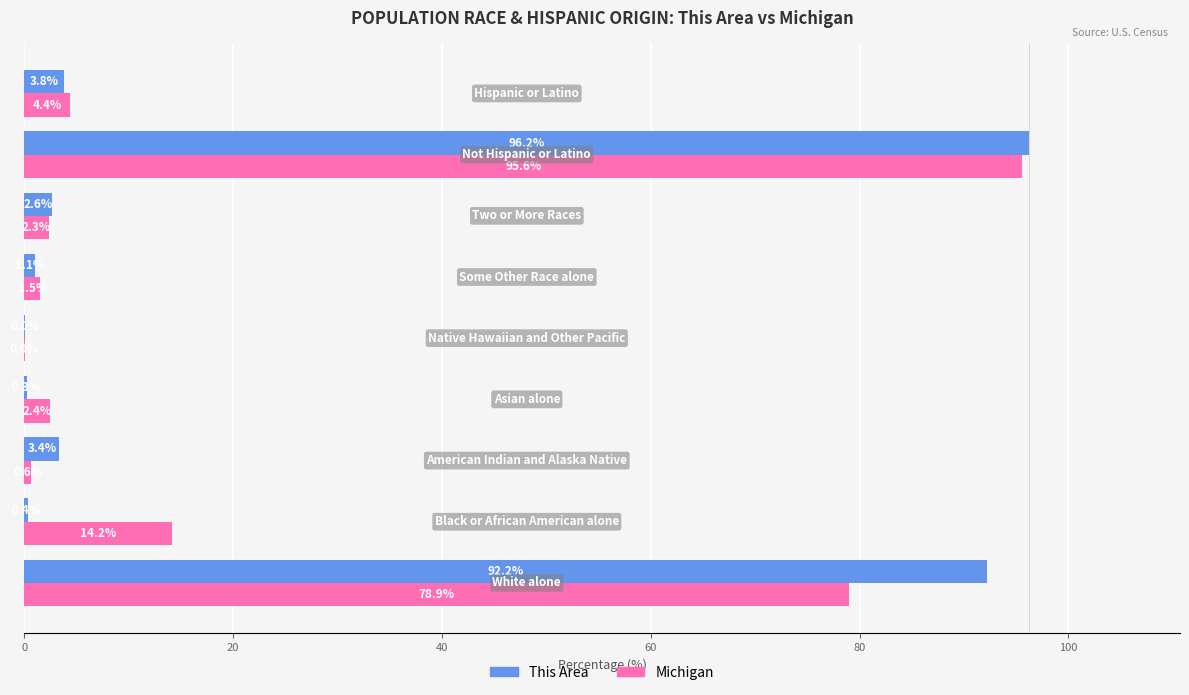

What is the highest value of the This Area series?

96.2